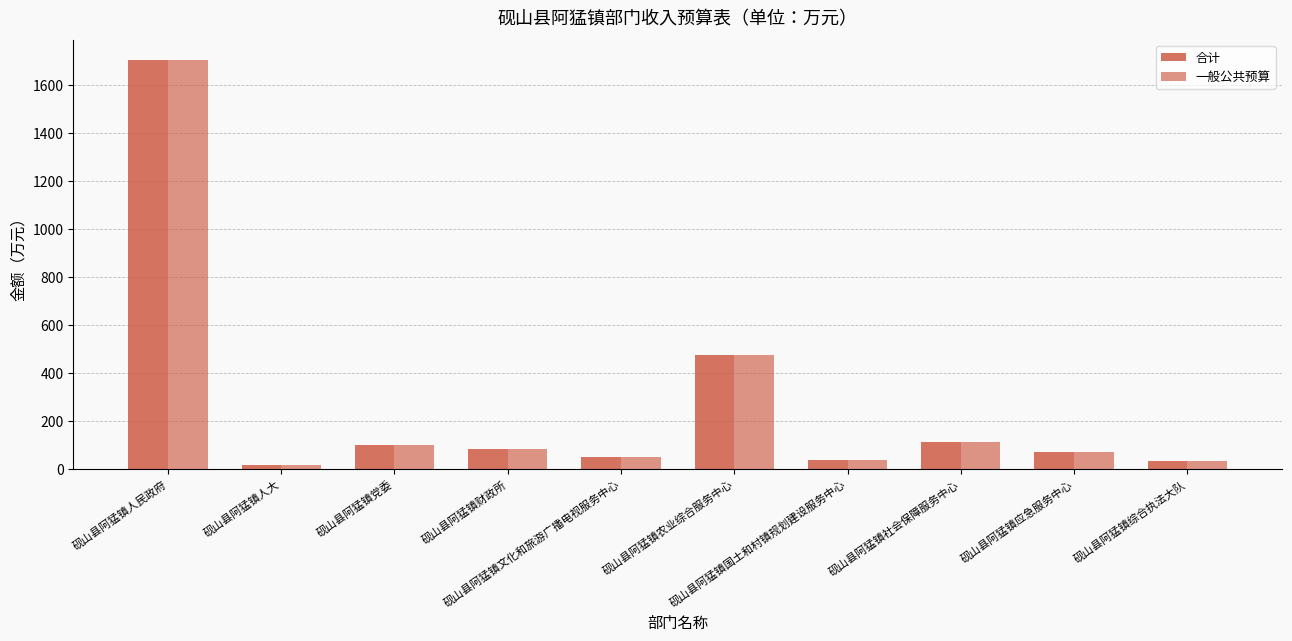

What is the total value across all series at 砚山县阿猛镇党委?

195.7